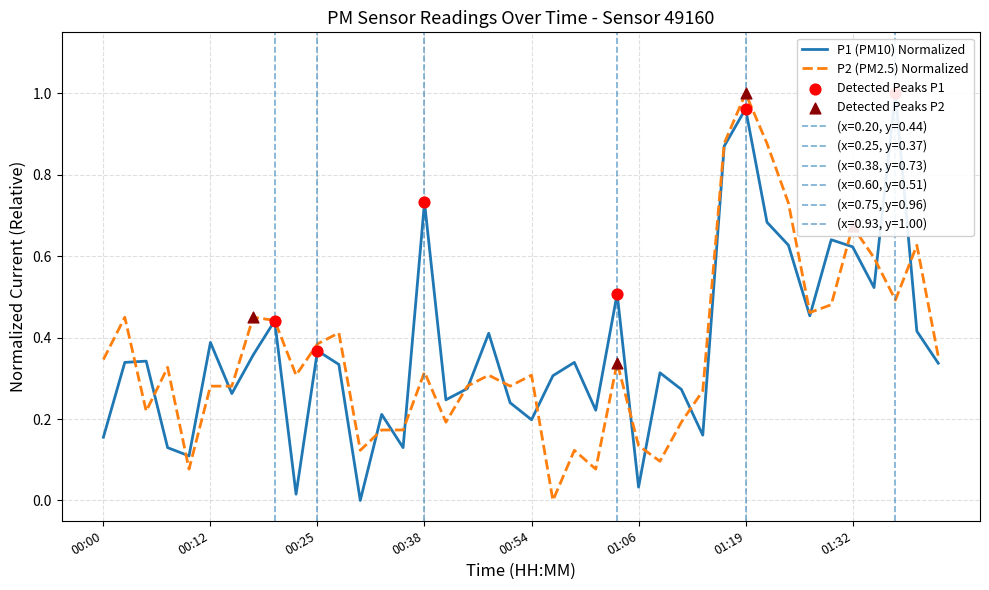

Is the value of P2 at 00:30 greater than the value of P1 at 01:11?

No